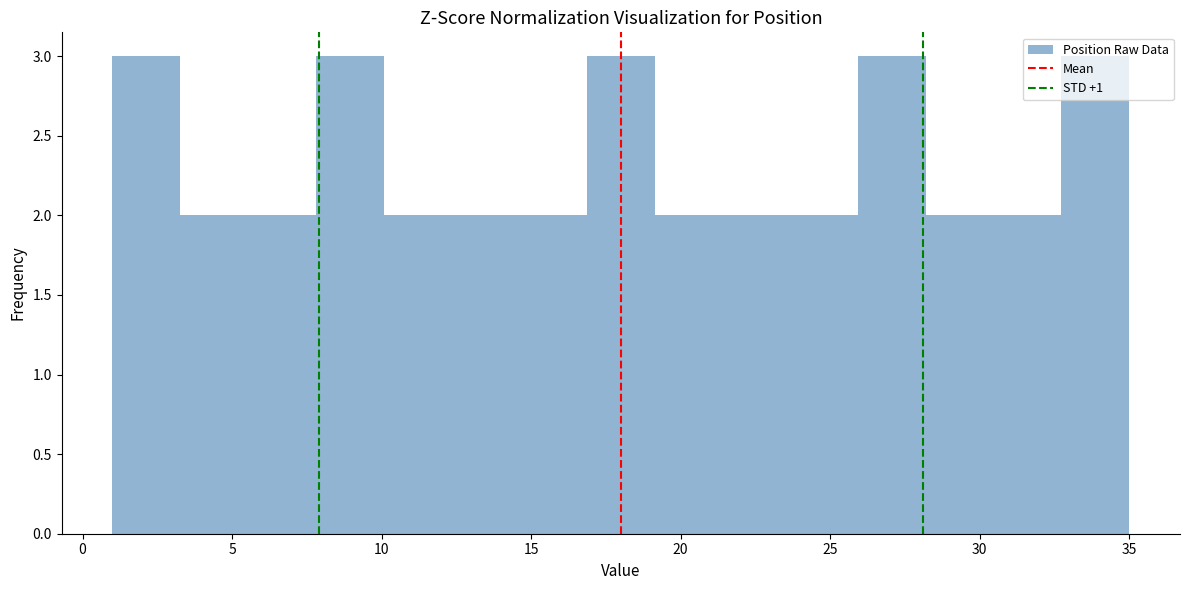

Reading left to right, transcribe this chart: for each bar, give the range it covers on the x-axis and its height. Neither the bar edges nor the heights are printed on the chart, so give them approximately, as read against the axes.

1.0 to 3.5: 3
3.5 to 5.5: 2
5.5 to 8.0: 2
8.0 to 10.0: 3
10.0 to 12.5: 2
12.5 to 14.5: 2
14.5 to 17.0: 2
17.0 to 19.0: 3
19.0 to 21.5: 2
21.5 to 23.5: 2
23.5 to 26.0: 2
26.0 to 28.0: 3
28.0 to 30.5: 2
30.5 to 32.5: 2
32.5 to 35.0: 3